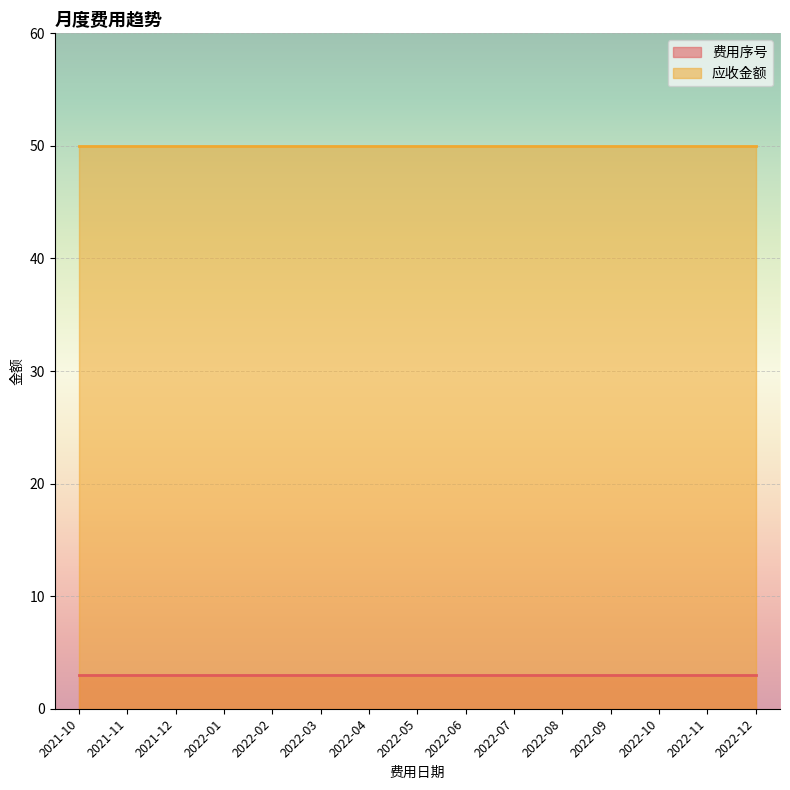

True or false: 应收金额 and 费用序号 intersect in this chart.

False